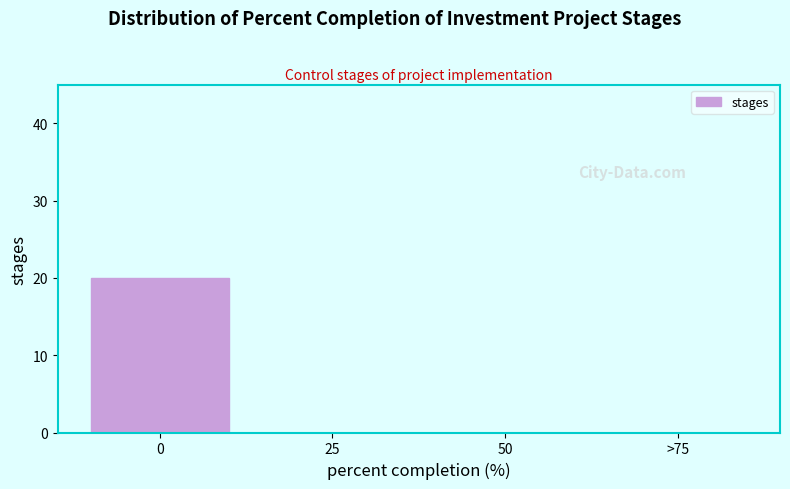

Reading left to right, list all the values displayed in this chart.

0=20	25=0	50=0	>75=0